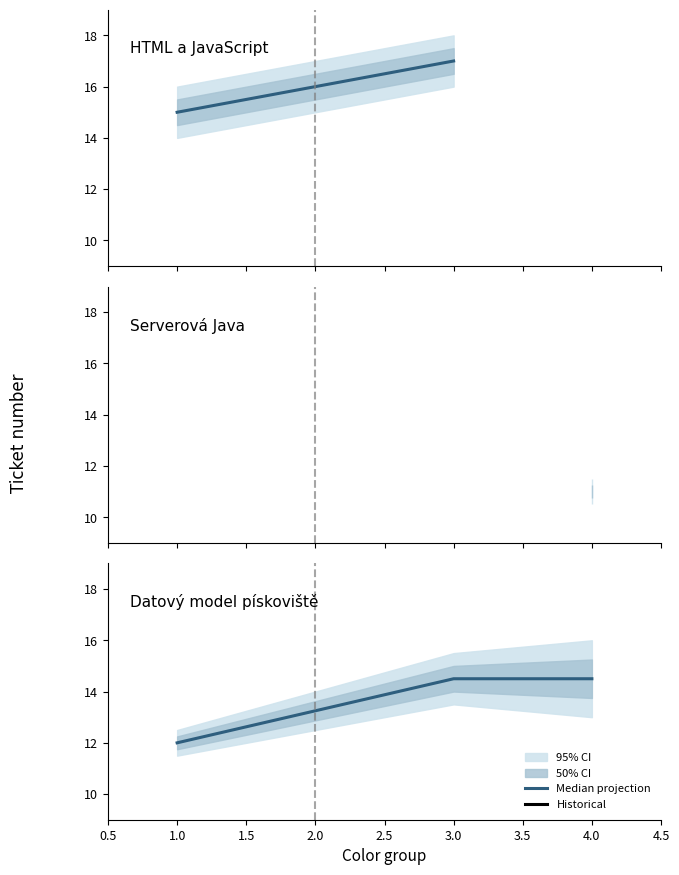

At which label does the data first exceed 14?

3.0